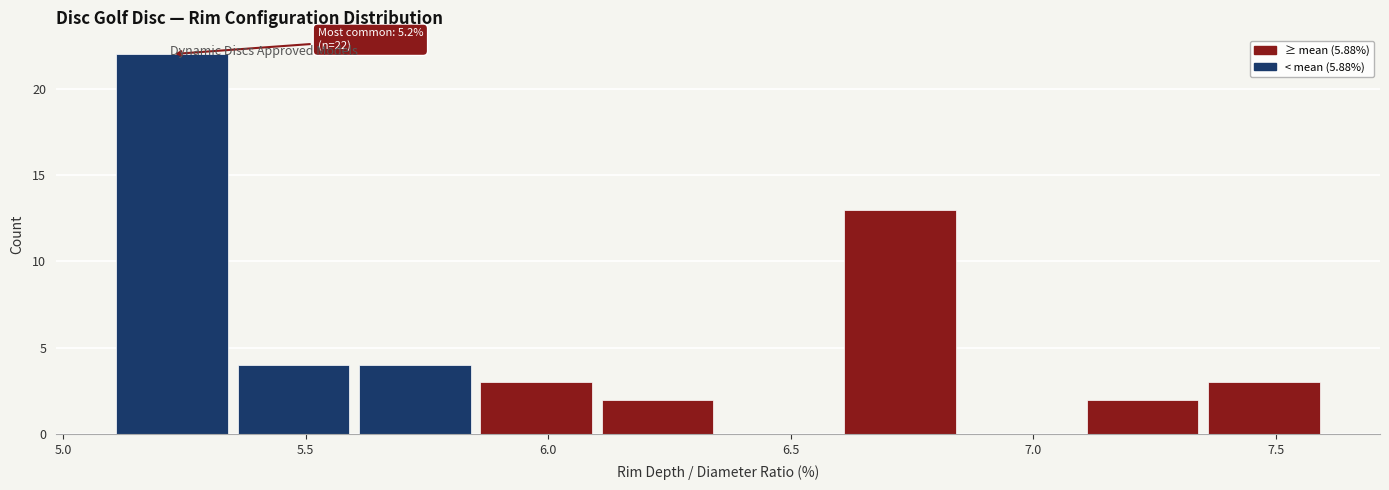

Over which range of the x-axis is the bar tallest?

5.10 to 5.35